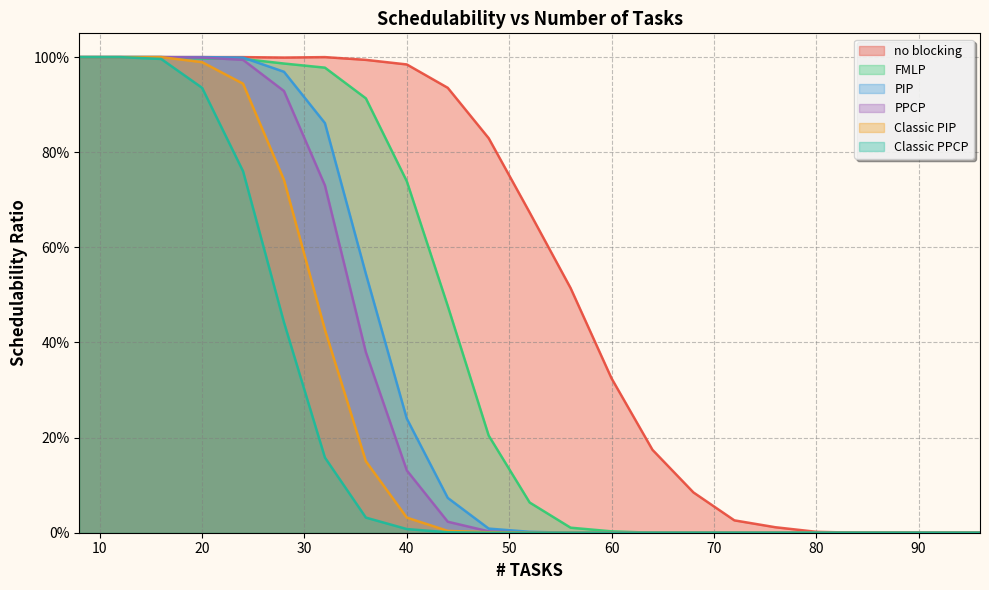

Count the number of data series in this chart.

6